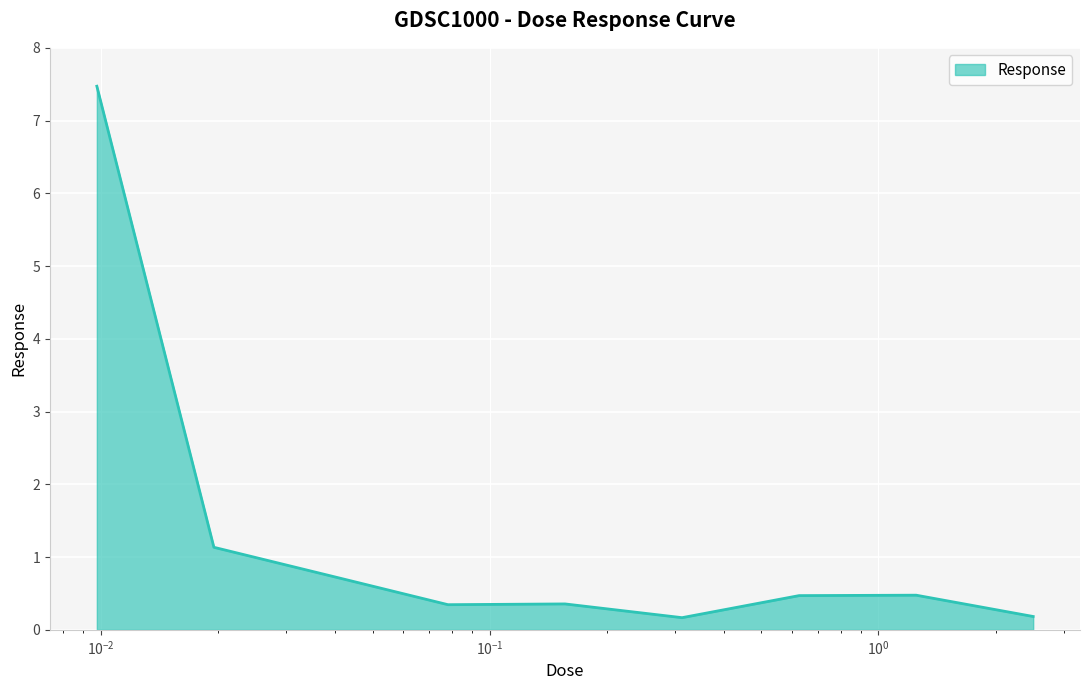

What is the maximum value shown in the chart?

7.5